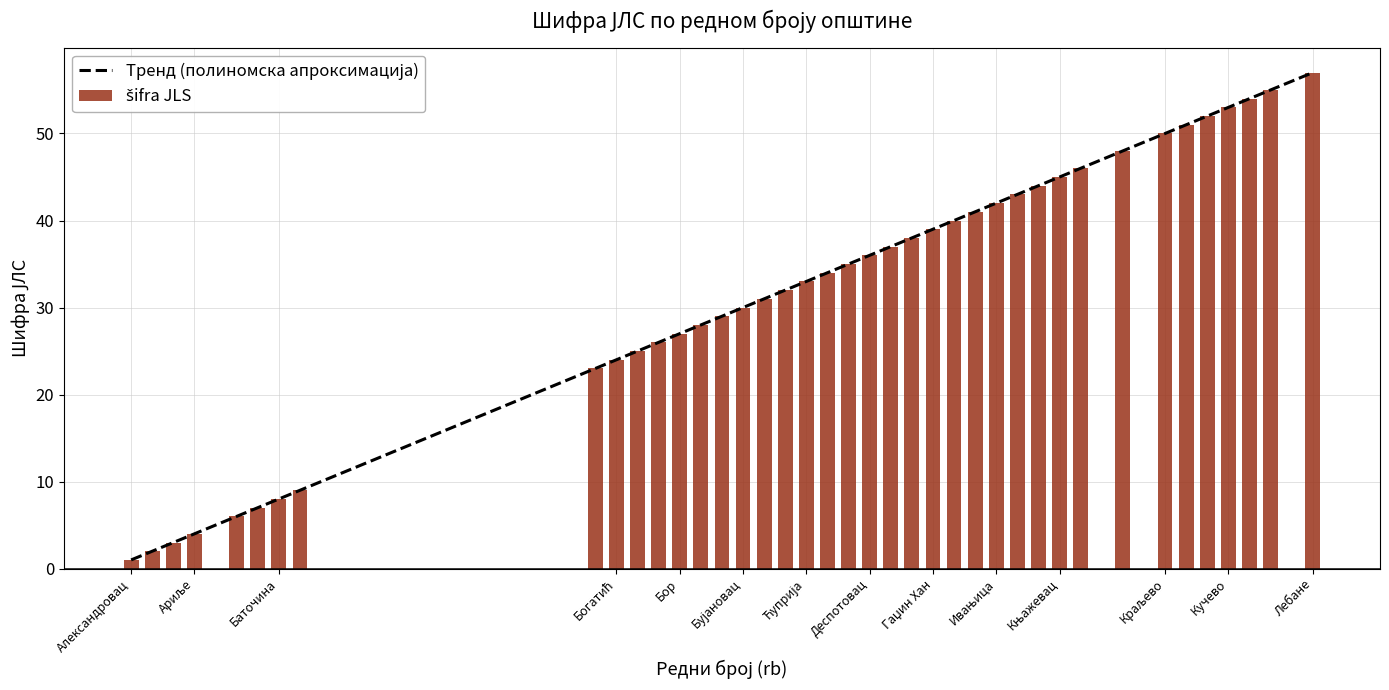

At which category does the chart reach its minimum across all series?

Александровац